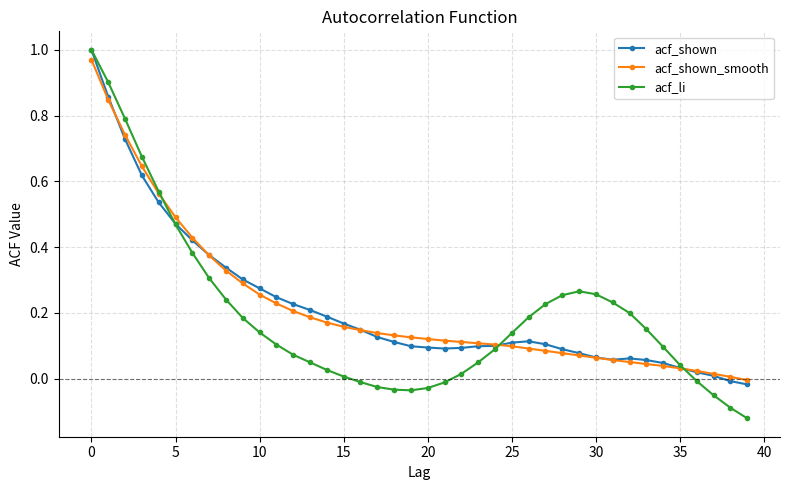

Which series has the widest spread of values?

acf_li